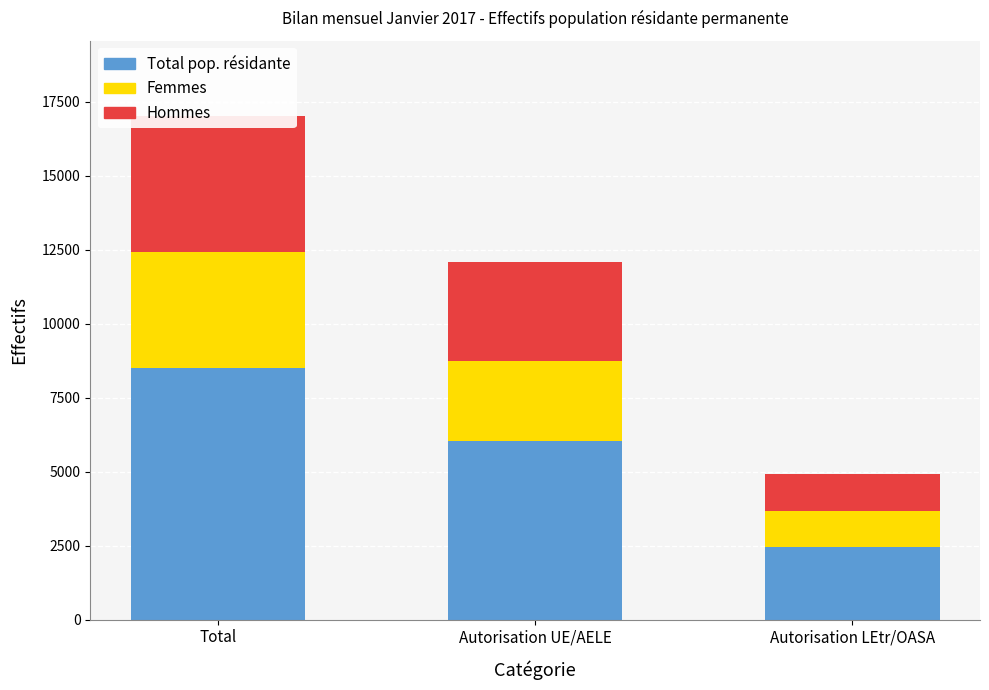

How many values in the Total pop. résidante series are below 6036?

1